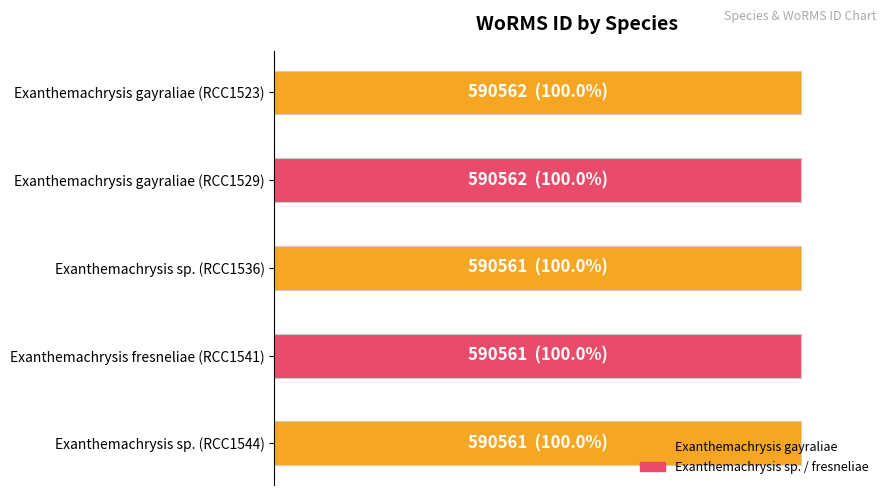

What is the smallest value displayed?

100.0